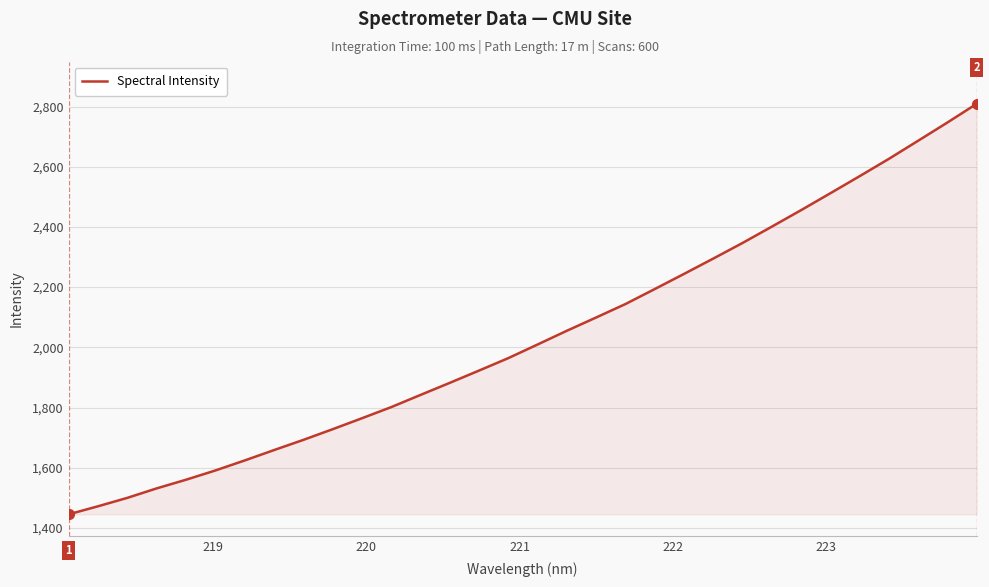

What is the maximum value shown in the chart?

2809.1